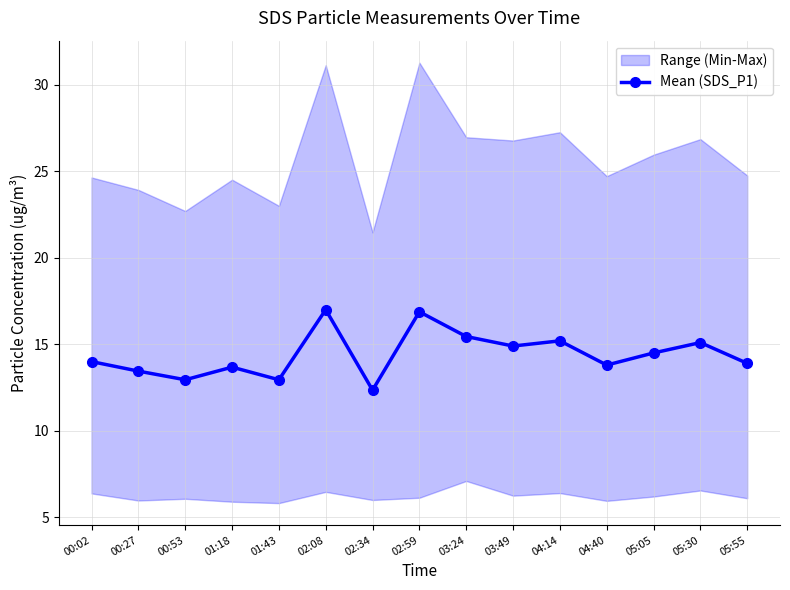

Where is the first local minimum?

00:53